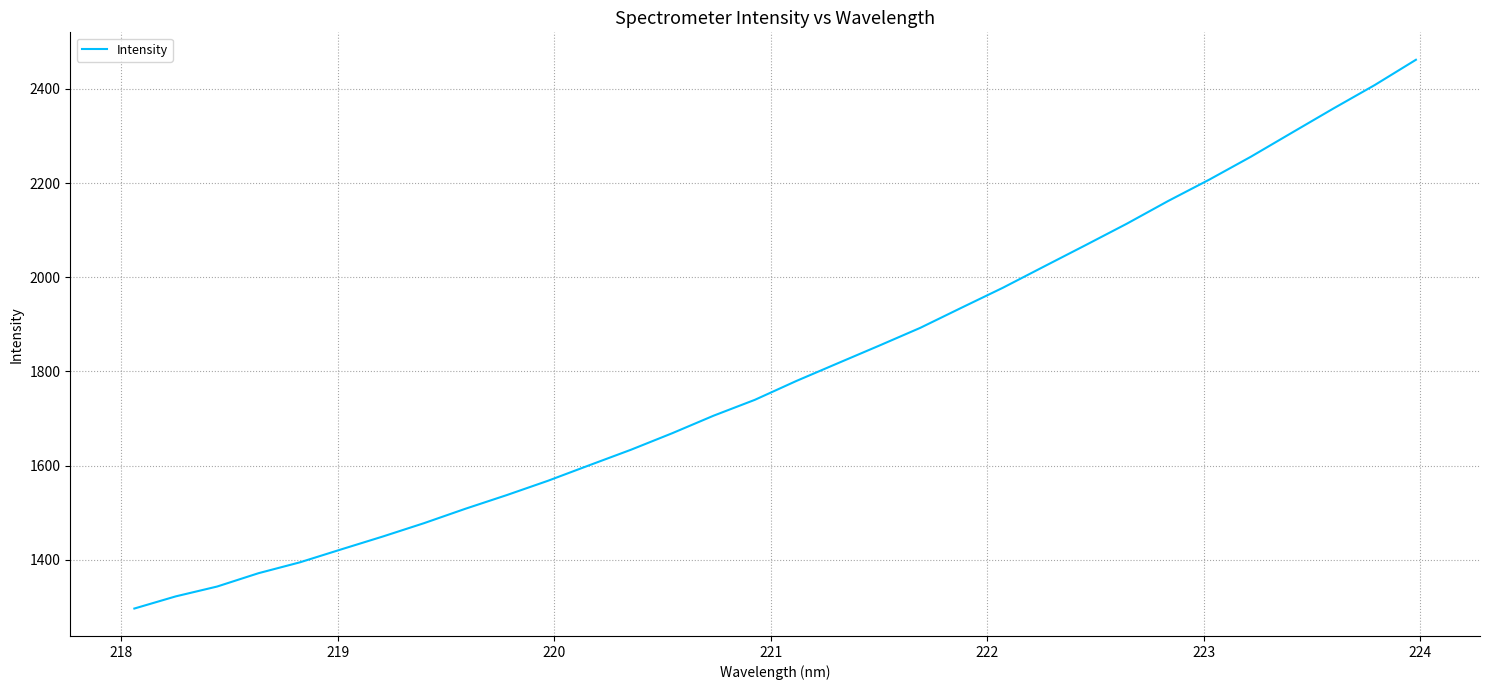

What is the smallest value displayed?

1296.3